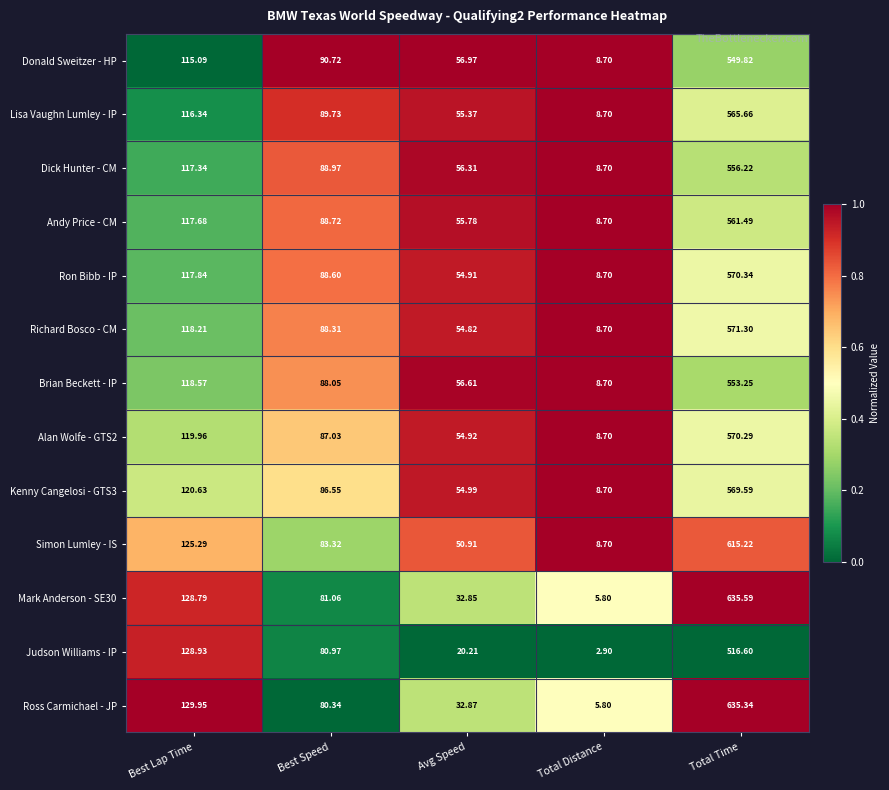

How many series are shown in this chart?

13